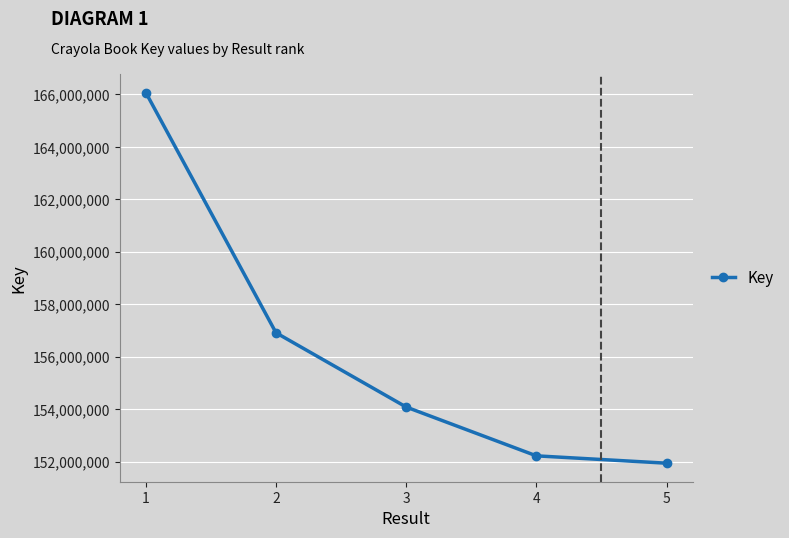

List the labels in order of value, smallest first.

5, 4, 3, 2, 1